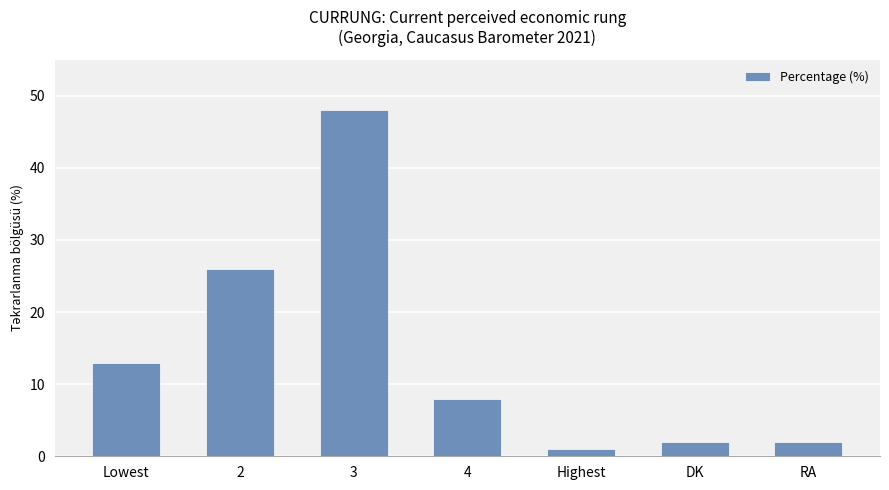

Approximately how many times larger is the value at 3 compared to RA?

24.0